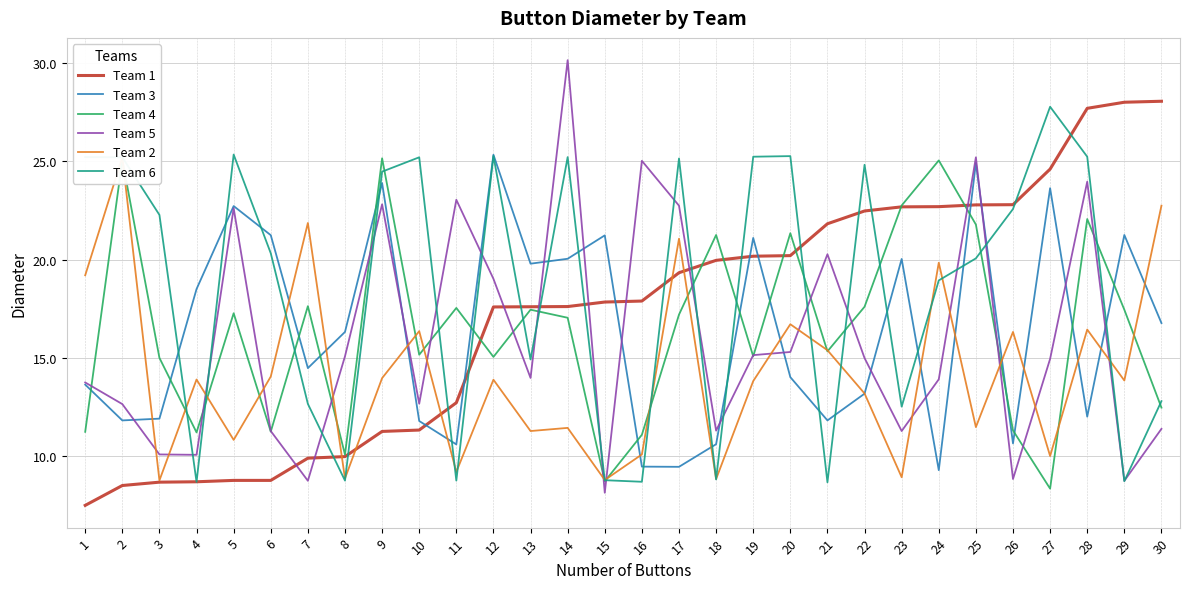

Is it true that Team 2 equals 31.3 at 24?

False